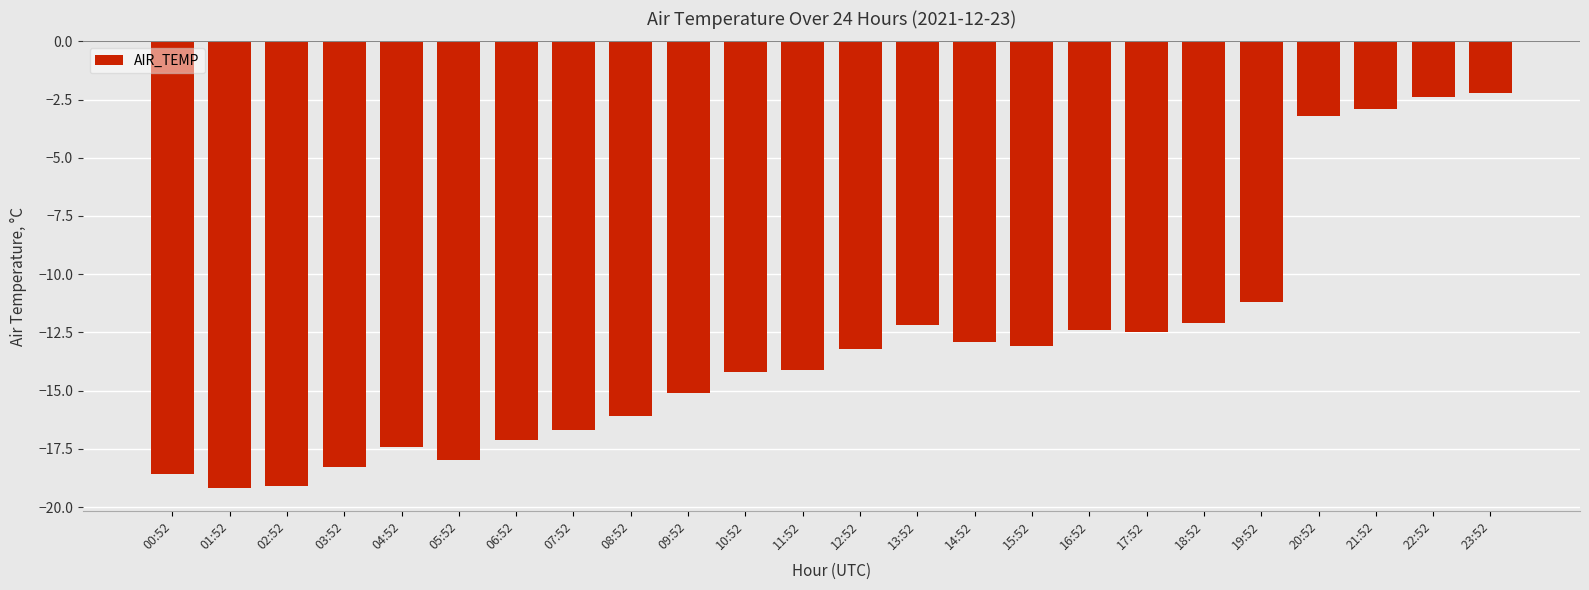

What is the difference between the values at 02:52 and 11:52?

5.0